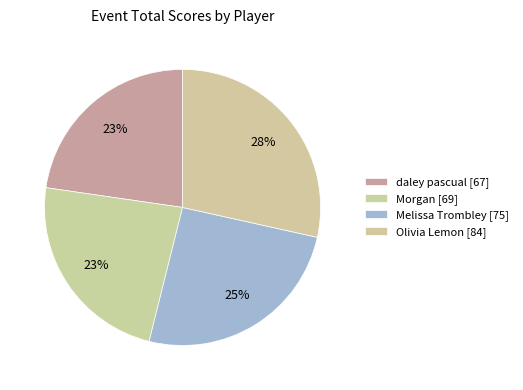

What portion of the pie excludes Olivia Lemon?

71.5%